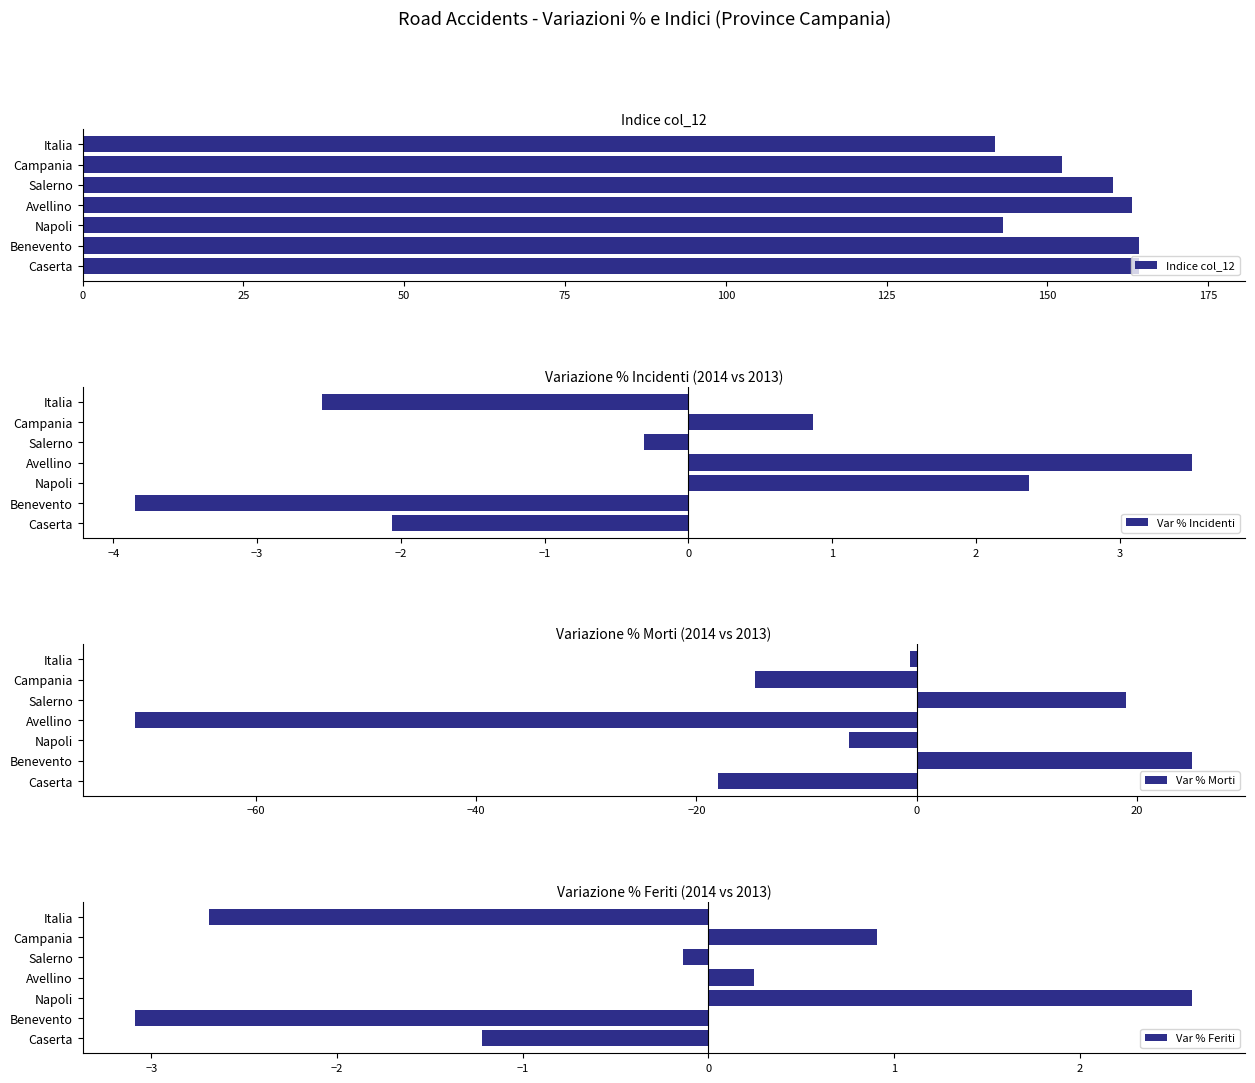

Are the bars grouped side by side (vs. stacked)?

Yes